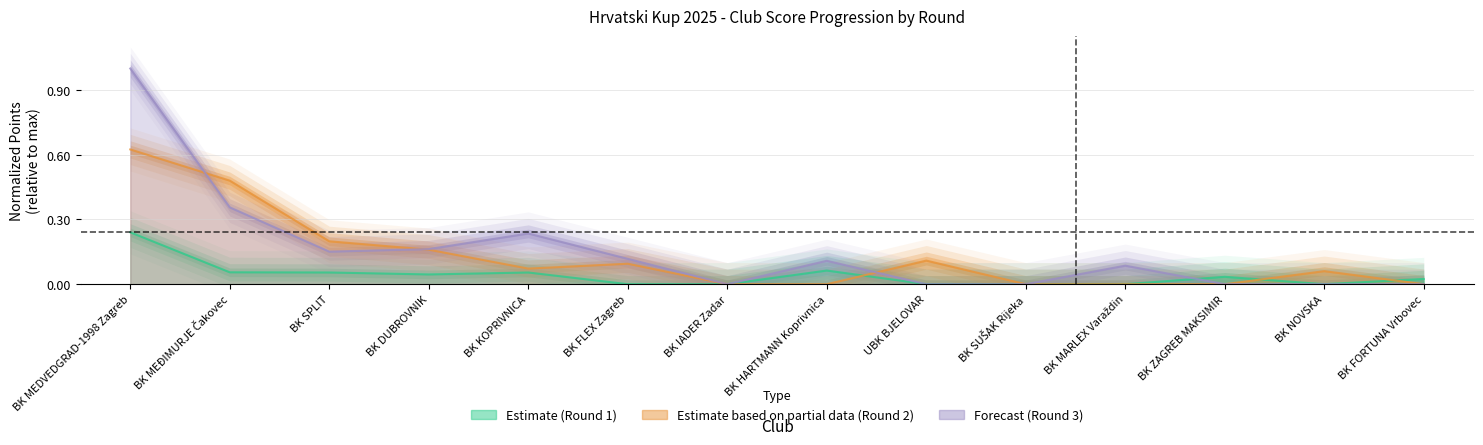

Reading right to left, what are all the values shown in this chart?

Estimate (Round 1): BK FORTUNA Vrbovec=0.0	BK NOVSKA=0.0	BK ZAGREB MAKSIMIR=0.0	BK MARLEX Varaždin=0.0	BK SUŠAK Rijeka=0.0	UBK BJELOVAR=0.0	BK HARTMANN Koprivnica=0.1	BK IADER Zadar=0.0	BK FLEX Zagreb=0.0	BK KOPRIVNICA=0.1	BK DUBROVNIK=0.0	BK SPLIT=0.1	BK MEĐIMURJE Čakovec=0.1	BK MEDVEDGRAD-1998 Zagreb=0.2
Estimate based on partial data (Round 2): BK FORTUNA Vrbovec=0.0	BK NOVSKA=0.1	BK ZAGREB MAKSIMIR=0.0	BK MARLEX Varaždin=0.0	BK SUŠAK Rijeka=0.0	UBK BJELOVAR=0.1	BK HARTMANN Koprivnica=0.0	BK IADER Zadar=0.0	BK FLEX Zagreb=0.1	BK KOPRIVNICA=0.1	BK DUBROVNIK=0.2	BK SPLIT=0.2	BK MEĐIMURJE Čakovec=0.5	BK MEDVEDGRAD-1998 Zagreb=0.6
Forecast (Round 3): BK FORTUNA Vrbovec=0.0	BK NOVSKA=0.0	BK ZAGREB MAKSIMIR=0.0	BK MARLEX Varaždin=0.1	BK SUŠAK Rijeka=0.0	UBK BJELOVAR=0.0	BK HARTMANN Koprivnica=0.1	BK IADER Zadar=0.0	BK FLEX Zagreb=0.1	BK KOPRIVNICA=0.2	BK DUBROVNIK=0.2	BK SPLIT=0.2	BK MEĐIMURJE Čakovec=0.4	BK MEDVEDGRAD-1998 Zagreb=1.0